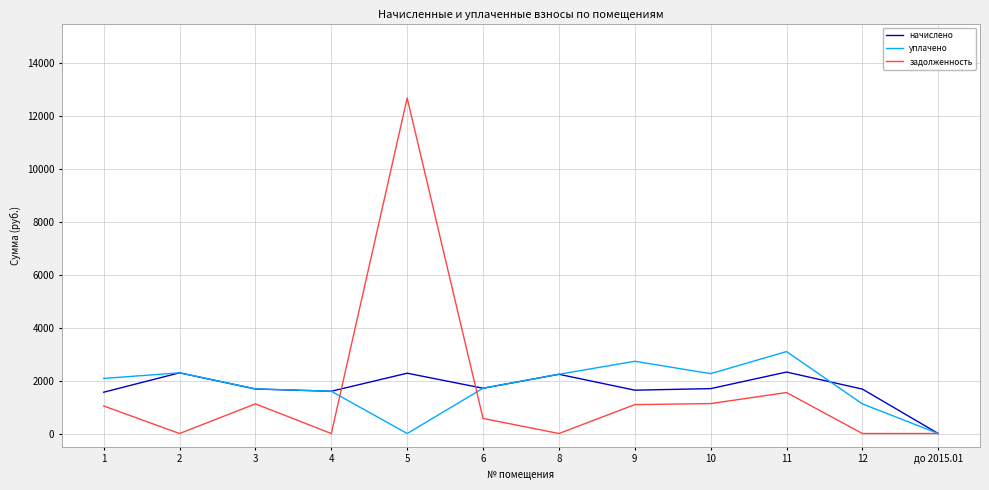

List the series in order of their peak value, highest first.

задолженность, уплачено, начислено